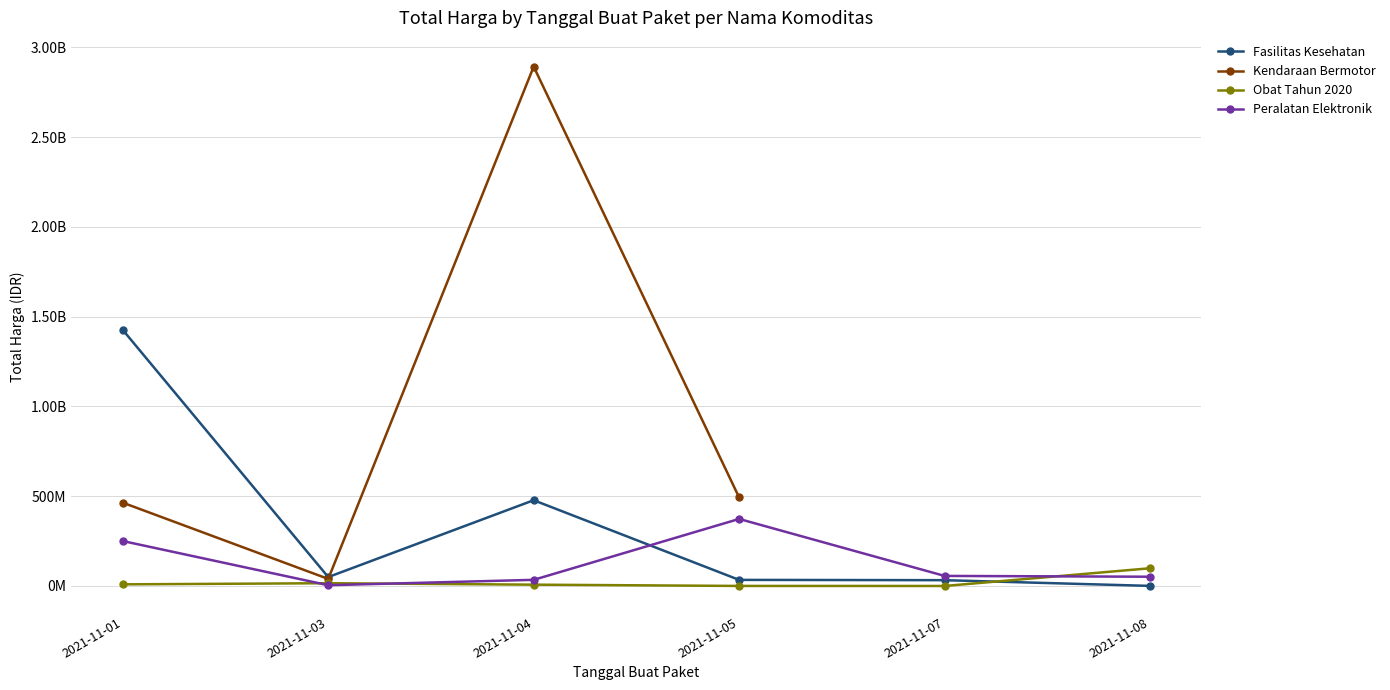

How many values in the Kendaraan Bermotor series are below 2892122000?

3